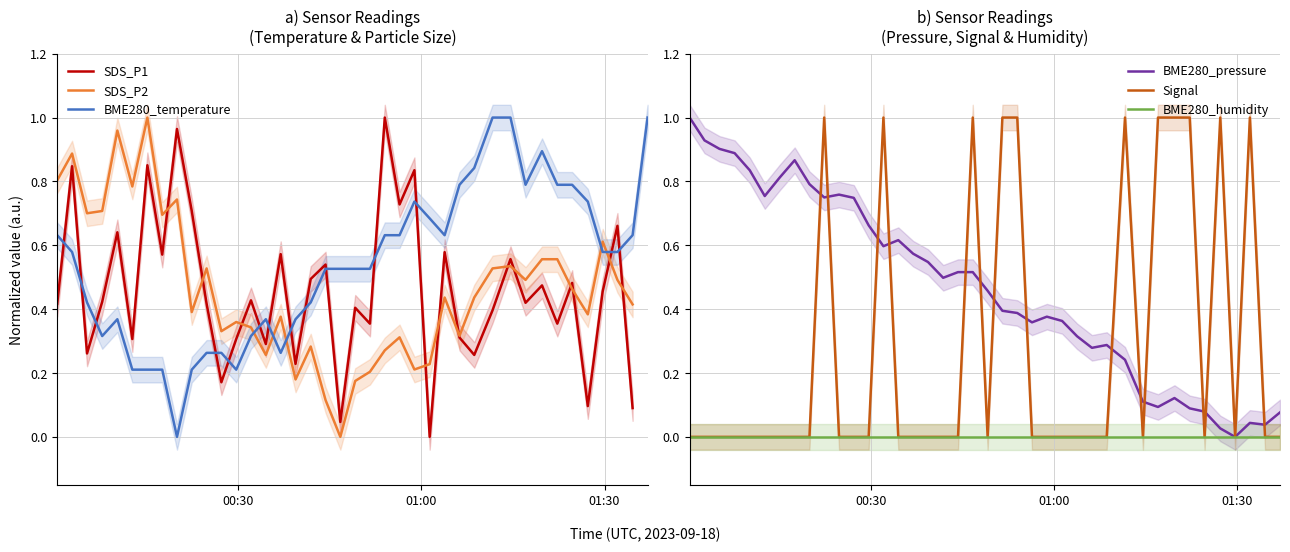

What is the highest value of the BME280_temperature series?

1.0